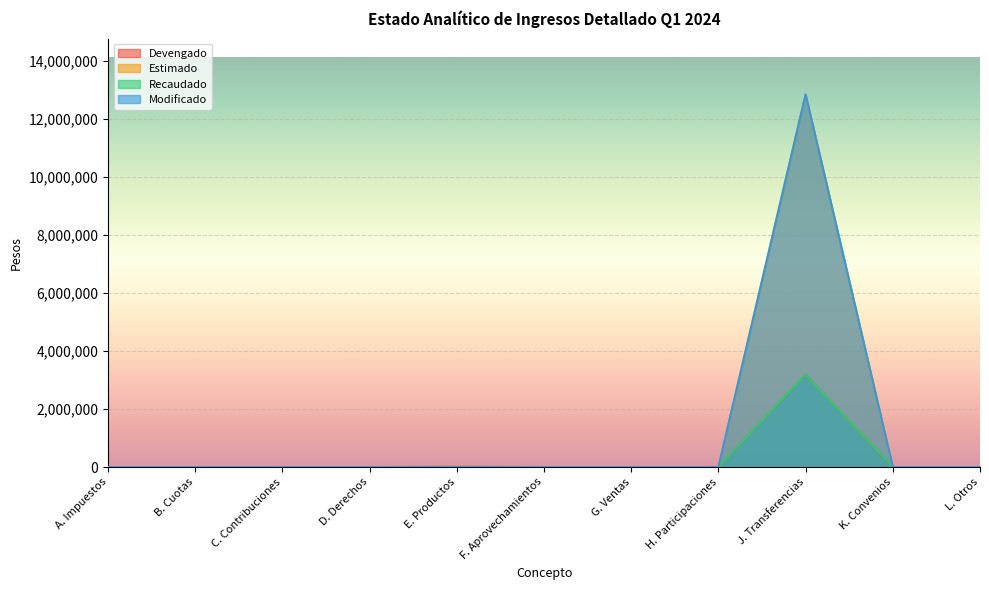

What is the label of the 6th point from the right?

F. Aprovechamientos